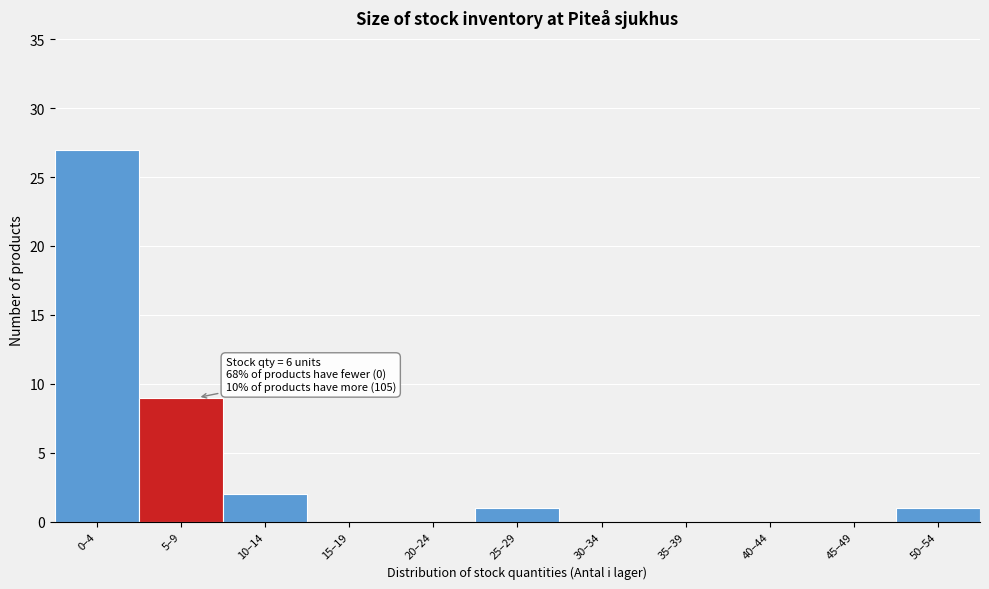

Reading left to right, what are all the values shown in this chart?

0–4=27	5–9=9	10–14=2	15–19=0	20–24=0	25–29=1	30–34=0	35–39=0	40–44=0	45–49=0	50–54=1